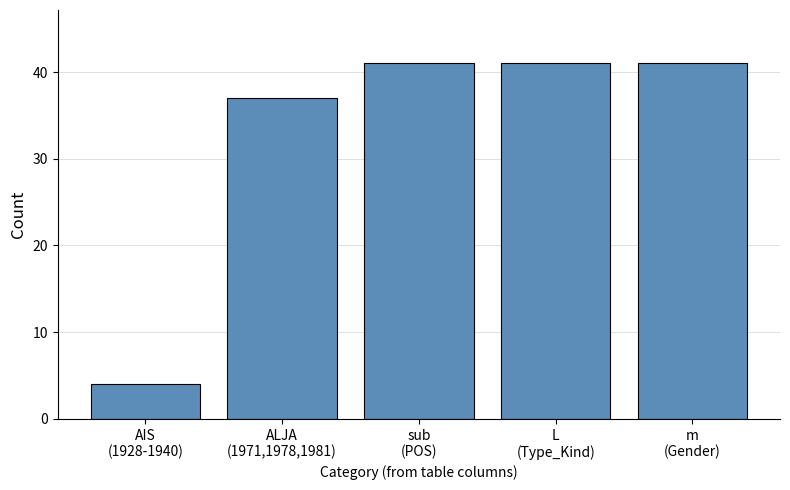

Reading right to left, list all the values displayed in this chart.

m
(Gender)=41	L
(Type_Kind)=41	sub
(POS)=41	ALJA
(1971,1978,1981)=37	AIS
(1928-1940)=4